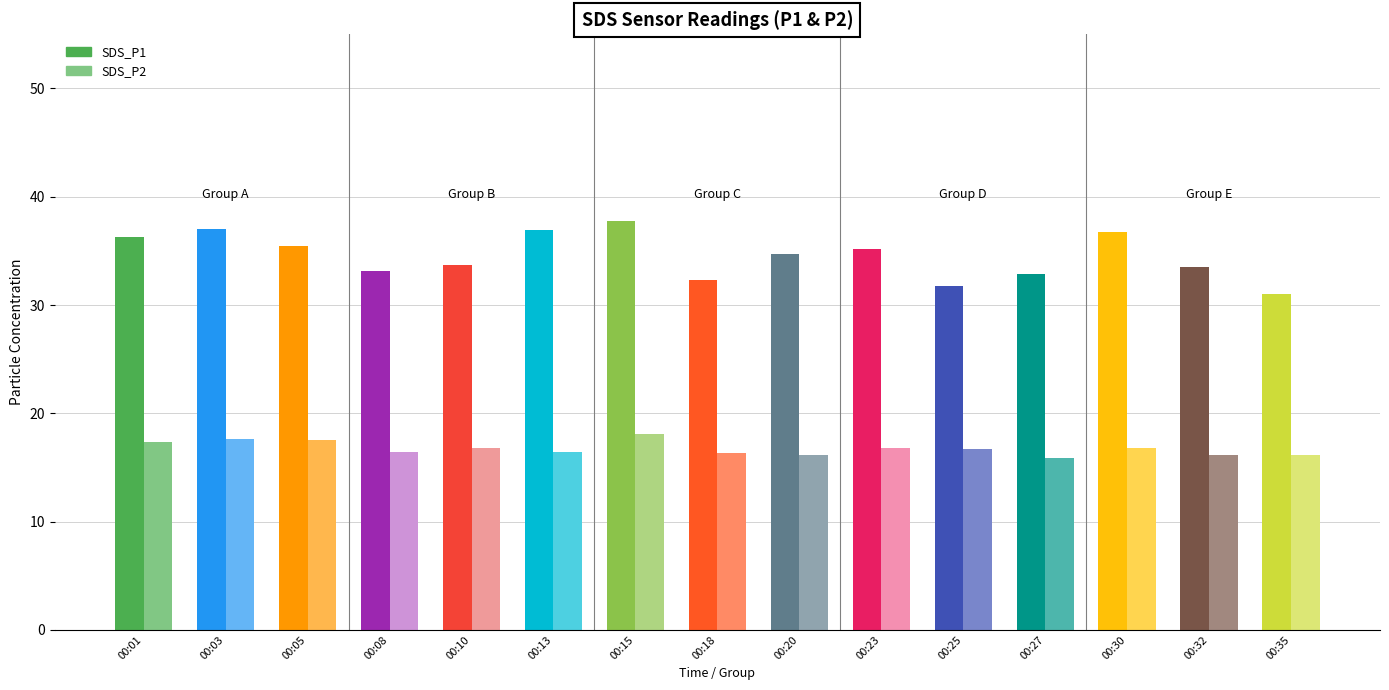

Are the bars horizontal?

No